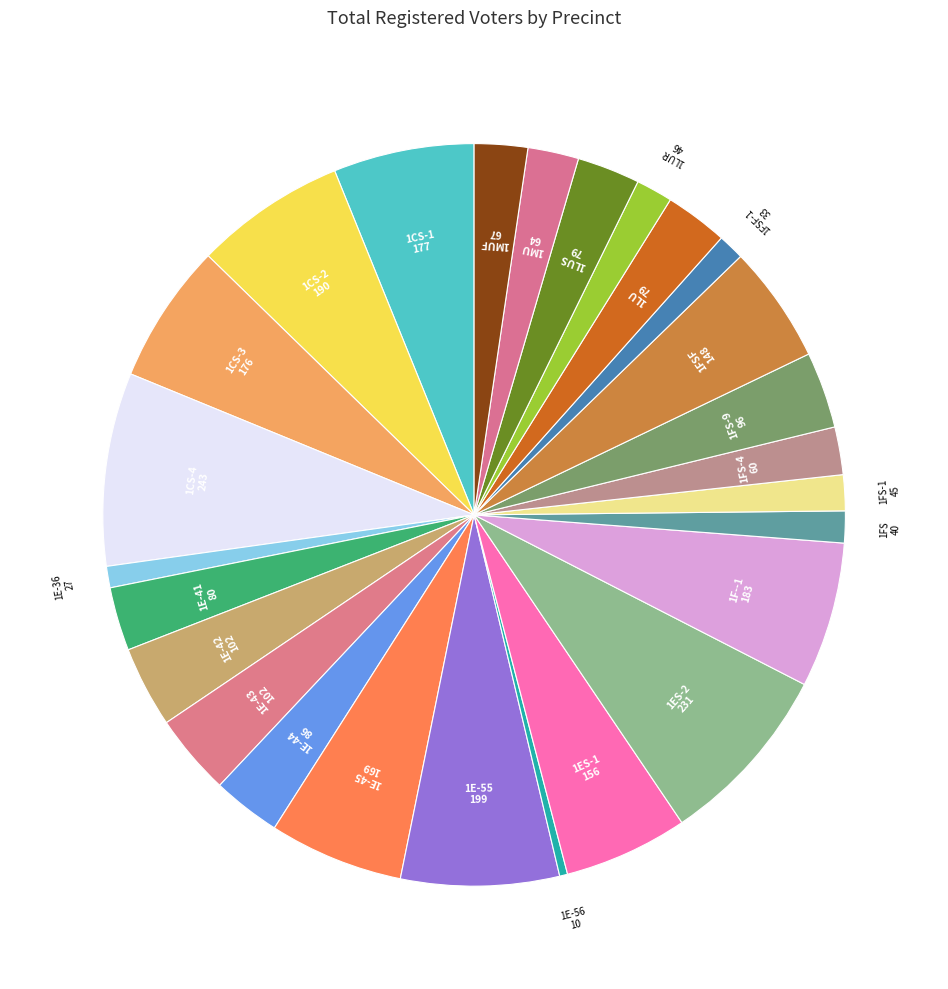

Between 1FSF and 1E-36, which is larger?

1FSF